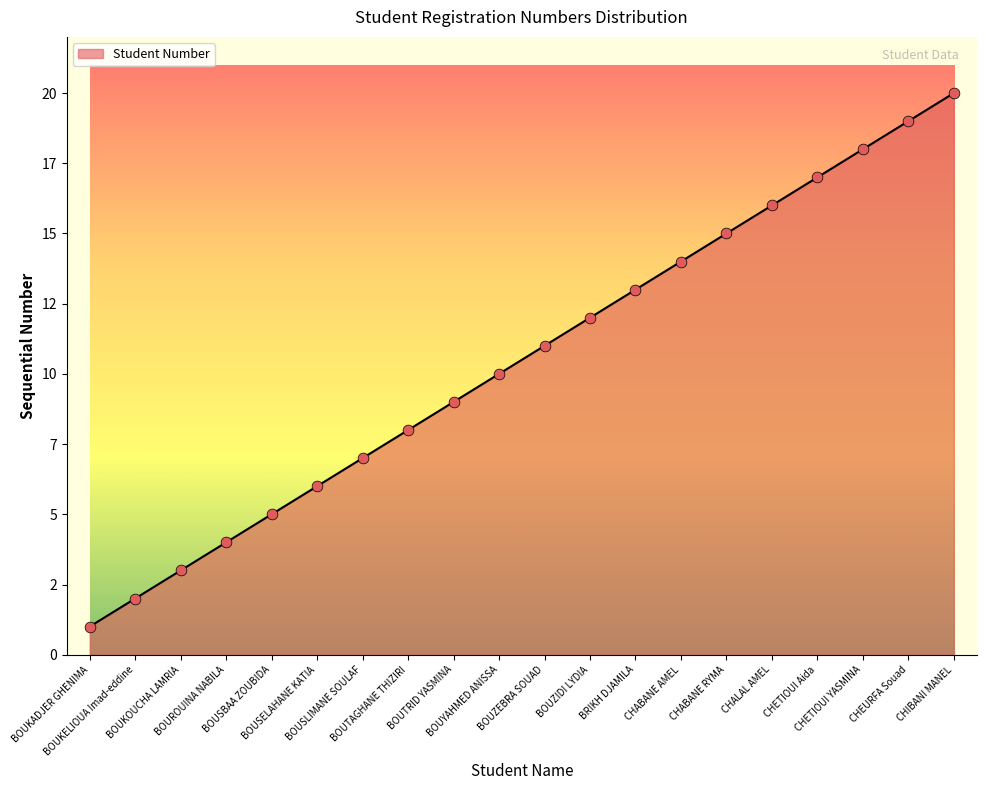

Between BOUYAHMED ANISSA and BOUZIDI LYDIA, which is larger?

BOUZIDI LYDIA